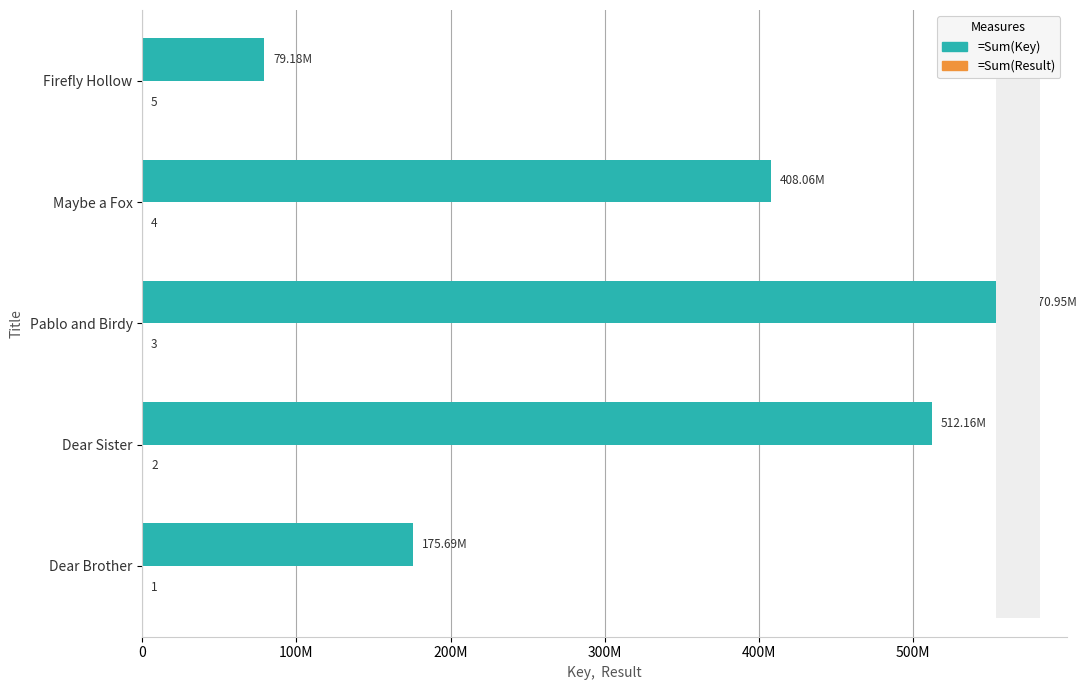

Reading right to left, list all the values displayed in this chart.

=Sum(Key): 79184628	408058738	570952655	512164150	175693534
=Sum(Result): 5	4	3	2	1